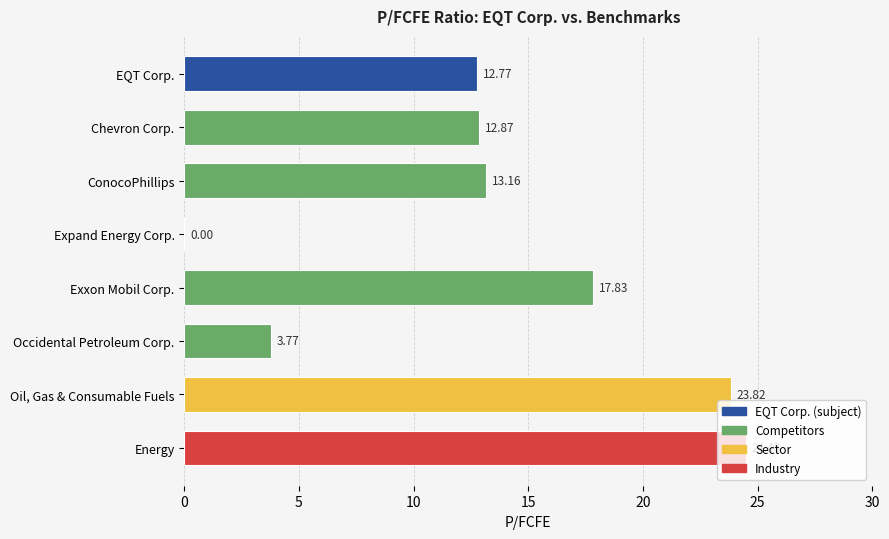

What is the sum of all values?

108.7